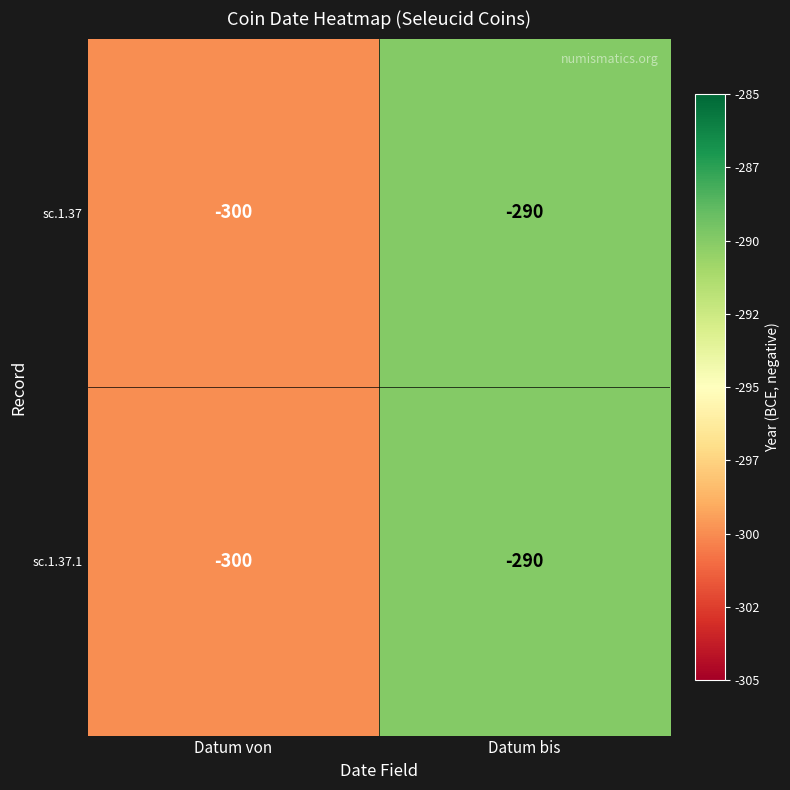

At which category is the sum across all series the highest?

Datum bis